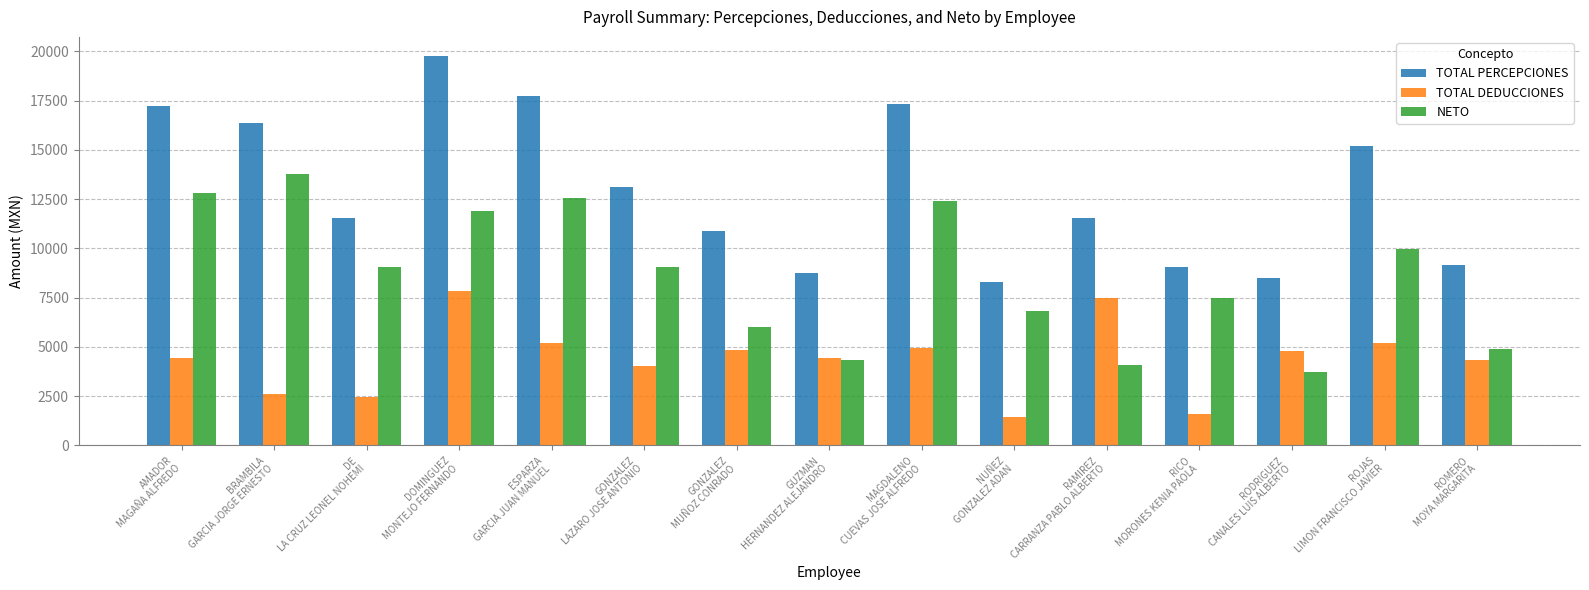

What is the maximum value for NETO?

13759.8